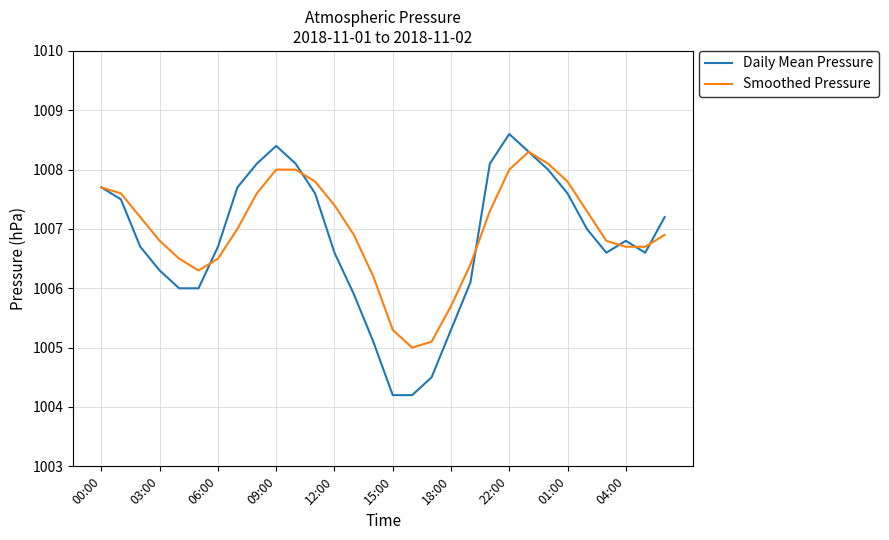

What is the lowest value of the Daily Mean Pressure series?

1004.2